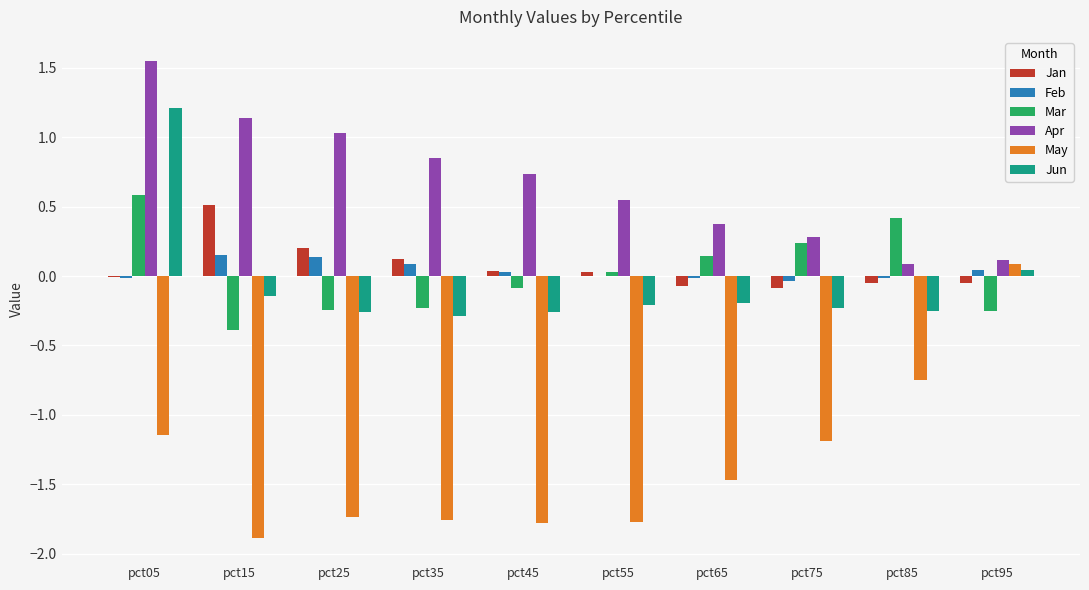

What is the sum of all Jun values?

-0.6